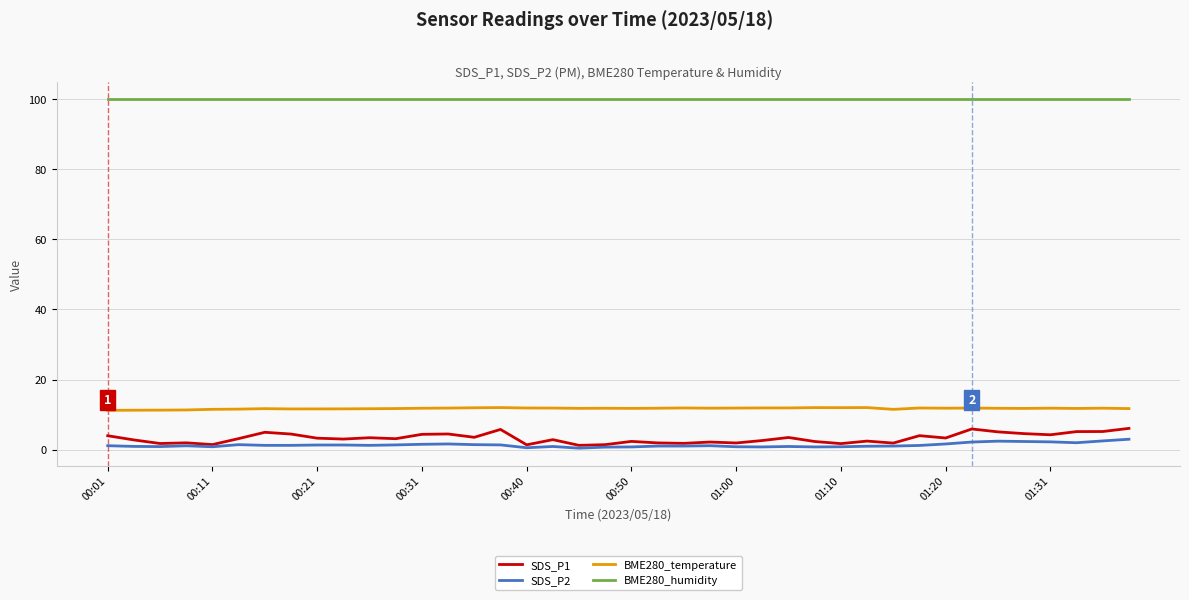

True or false: SDS_P1 and BME280_temperature intersect in this chart.

False